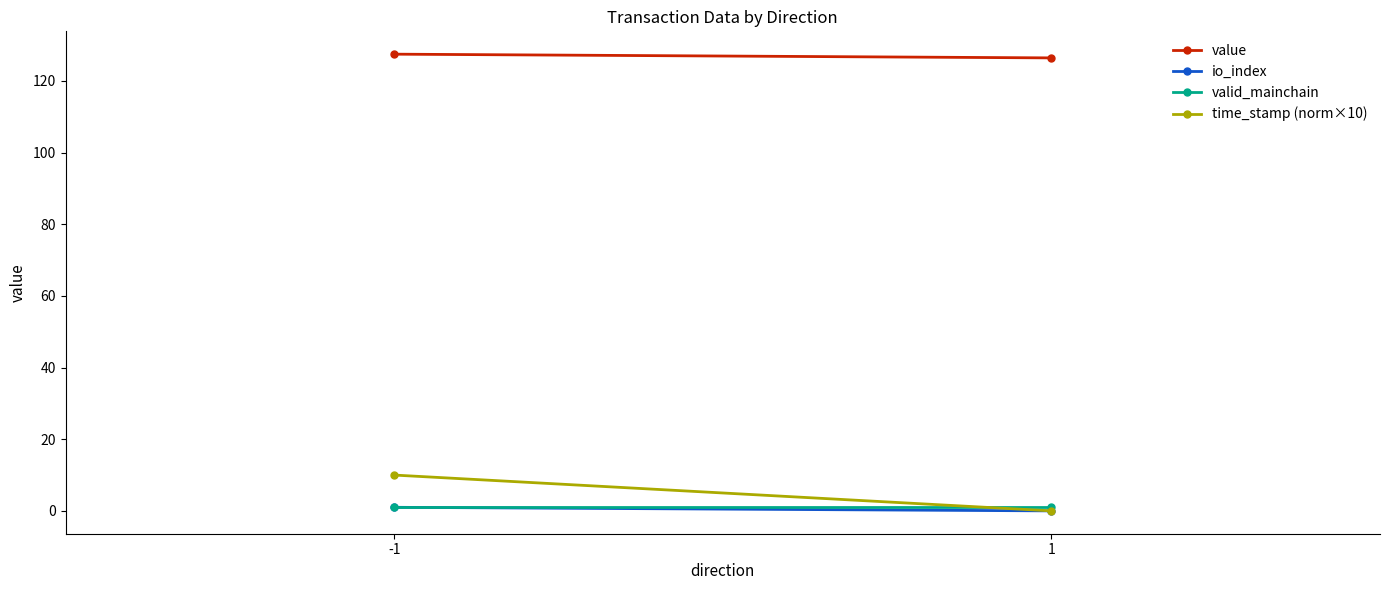

How many data points does each series have?

2